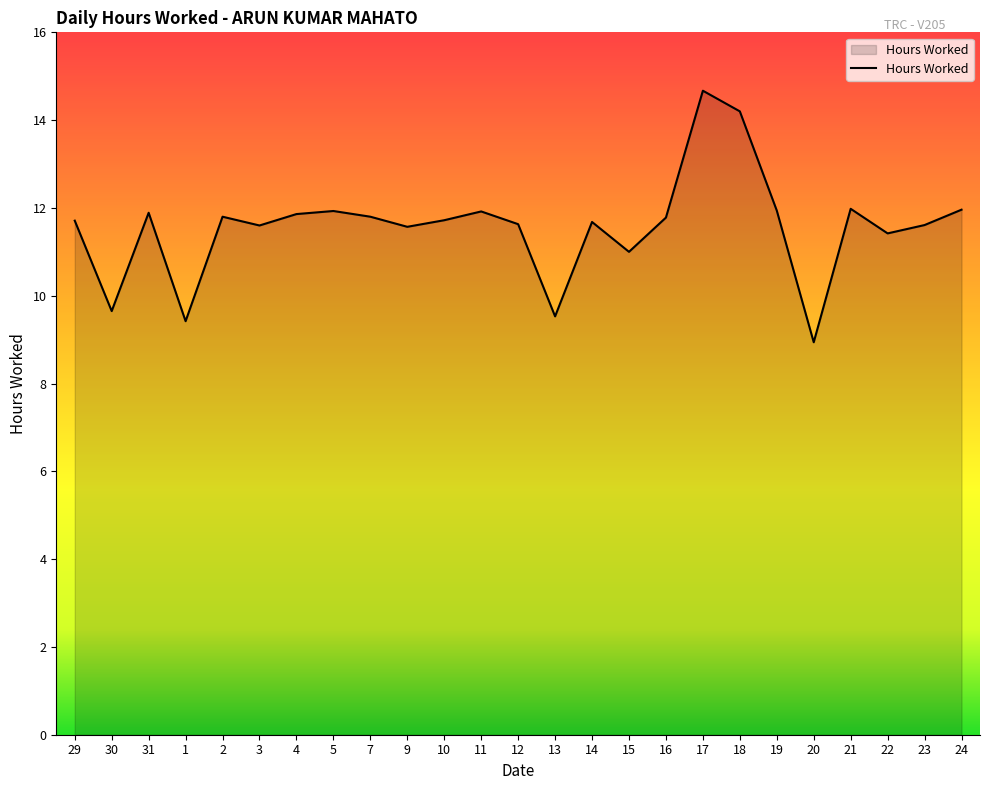

What is the approximate value at 24?

12.0